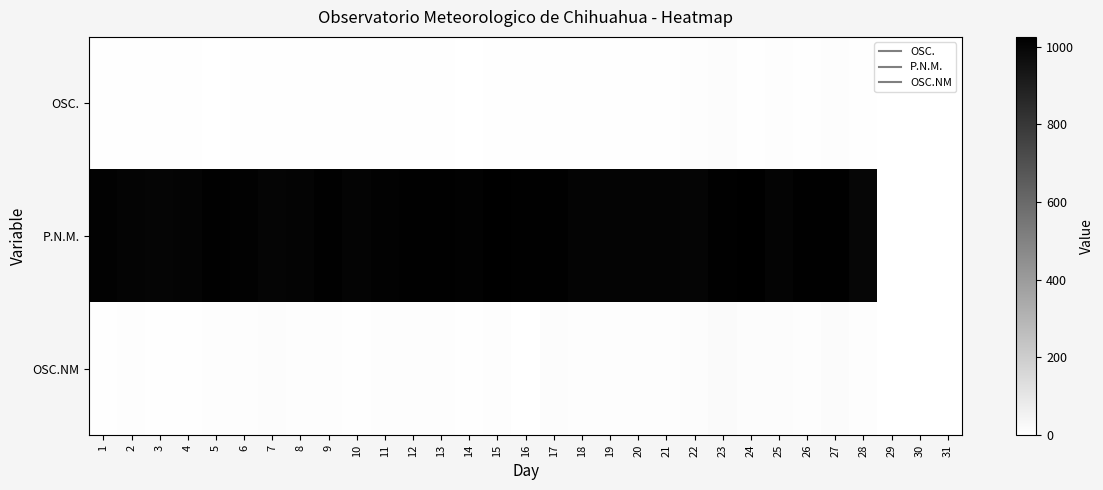

Which series has the largest total across all categories?

P.N.M.